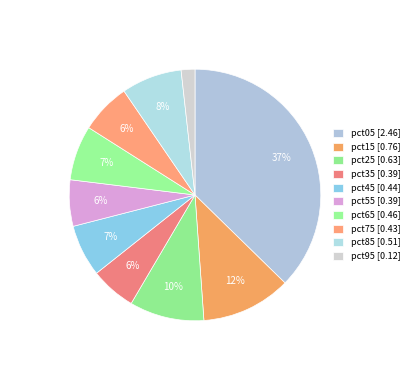

Count the number of slices in the pie.

10